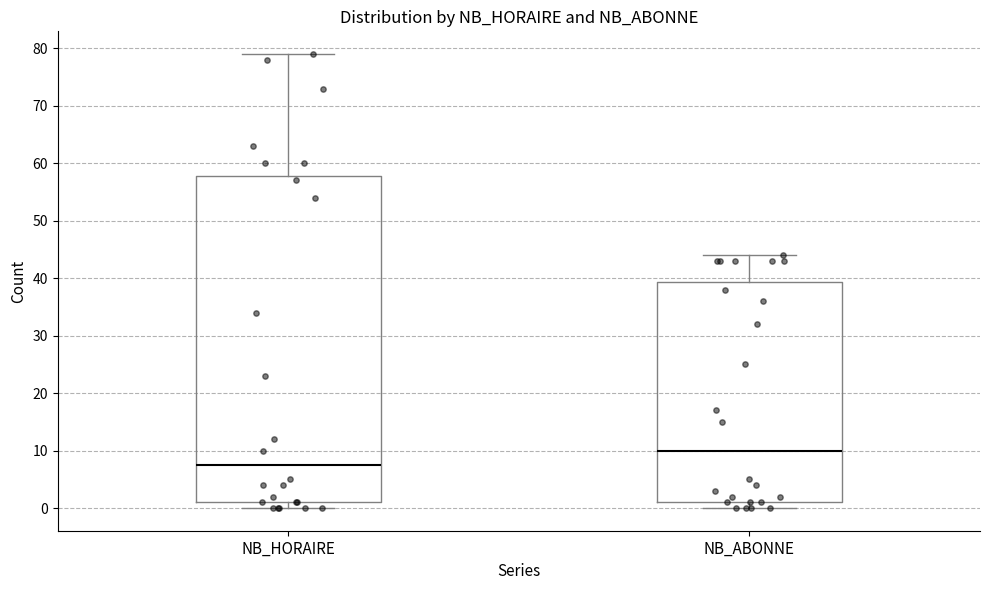

Which box has the lowest median line?

NB_HORAIRE